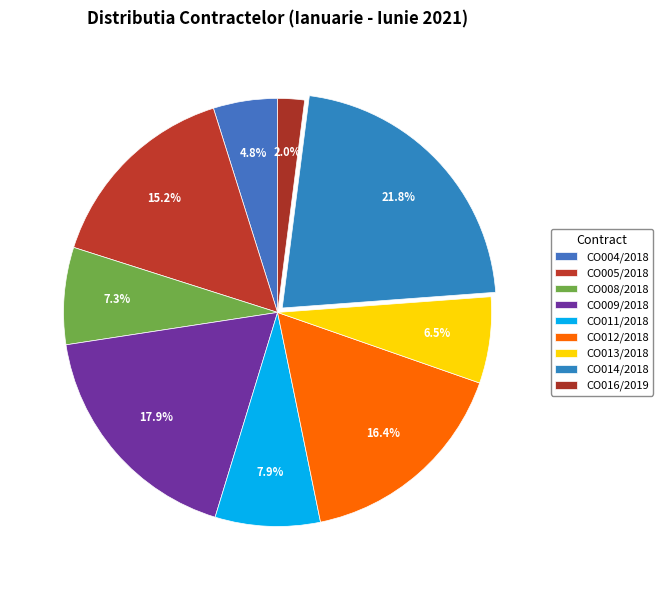

Which slice is the smallest?

CO016/2019